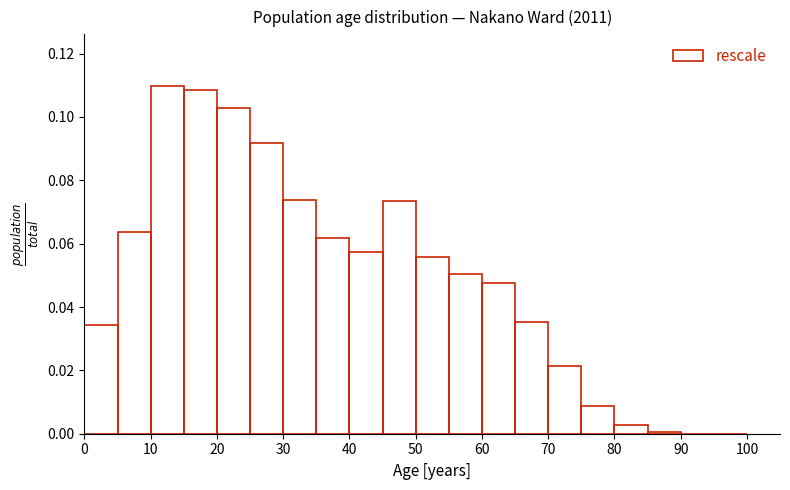

Reading left to right, transcribe this chart: for each bar, give the range it covers on the x-axis and its height. The values are not printed on the chart, so give them approximately, as read against the axis.

0 to 5: 0.034
5 to 10: 0.064
10 to 15: 0.110
15 to 20: 0.108
20 to 25: 0.102
25 to 30: 0.092
30 to 35: 0.074
35 to 40: 0.062
40 to 45: 0.058
45 to 50: 0.074
50 to 55: 0.056
55 to 60: 0.050
60 to 65: 0.048
65 to 70: 0.036
70 to 75: 0.022
75 to 80: 0.008
80 to 85: 0.002
85 to 90: under 0.002
90 to 95: under 0.002
95 to 100: 0